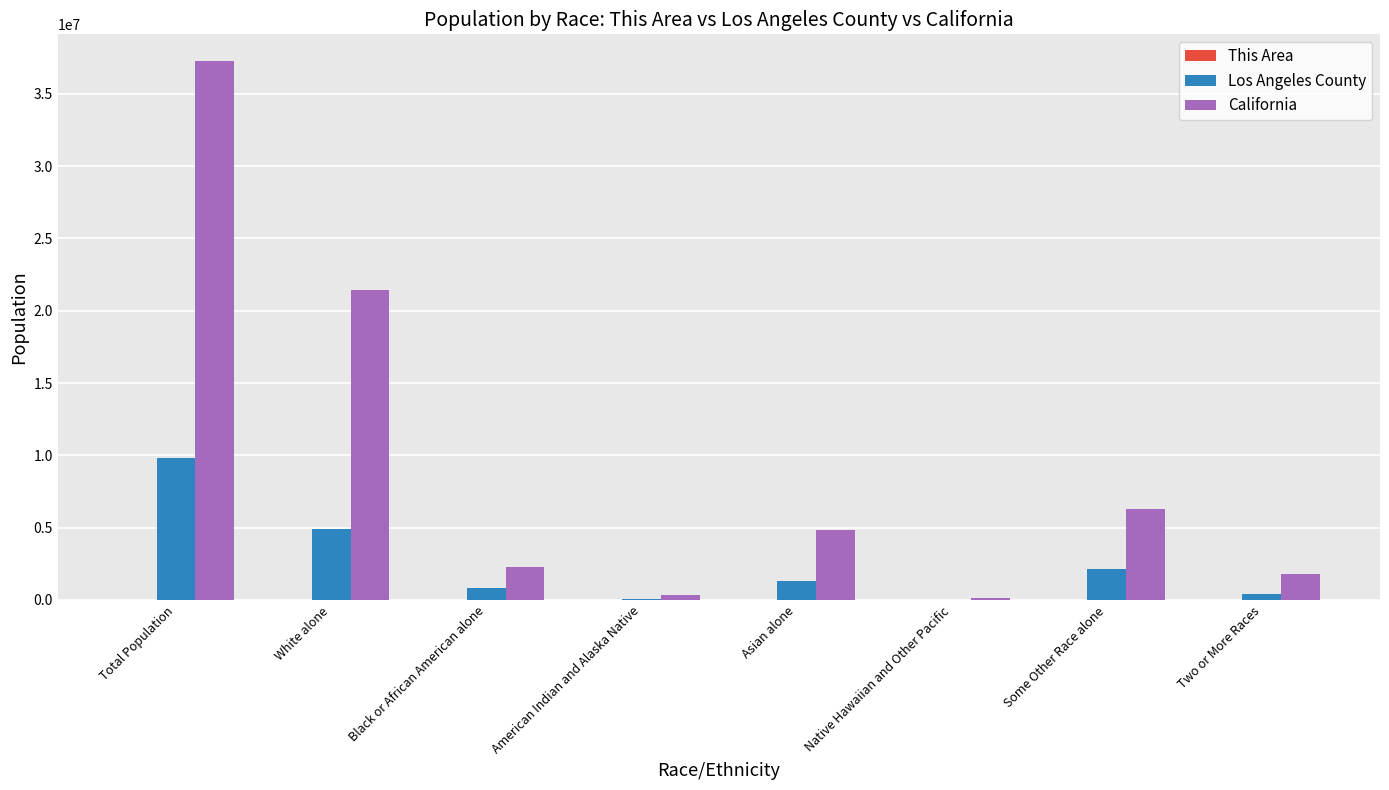

What is the total value across all series at American Indian and Alaska Native?

435674